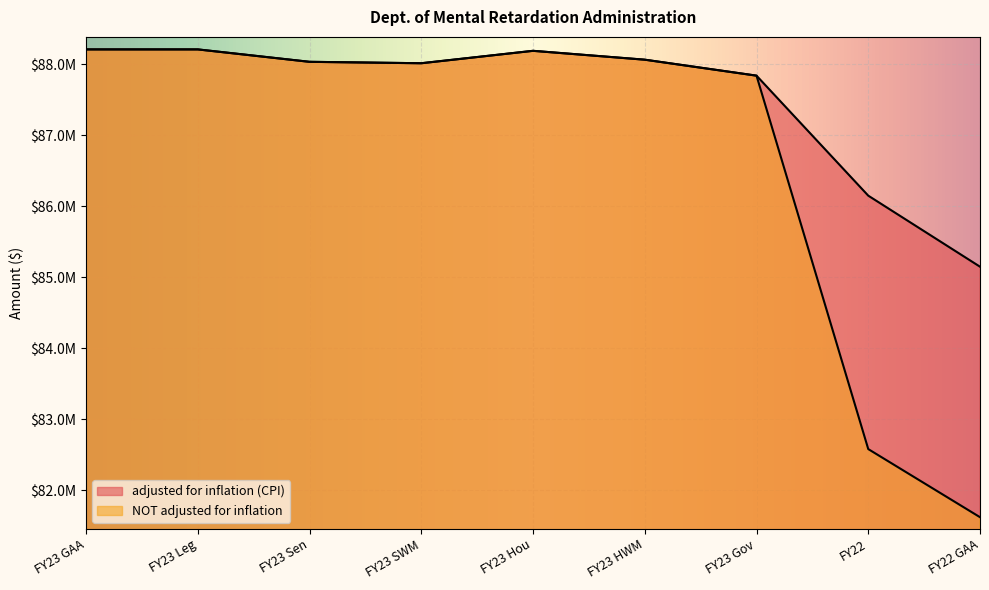

What is the value of the adjusted for inflation (CPI) point at the 1st from the left?

88212555